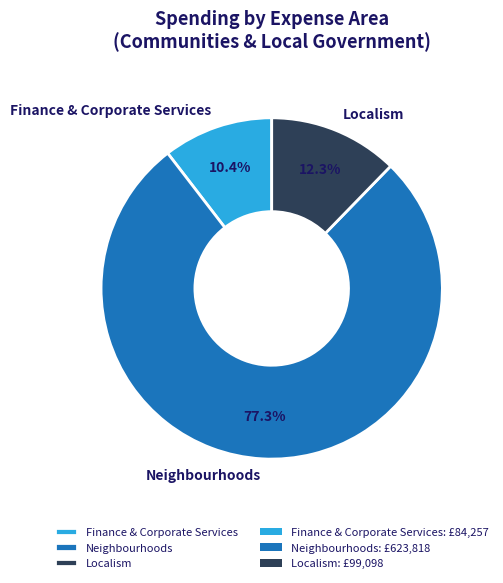

Which slice is the smallest?

Finance & Corporate Services